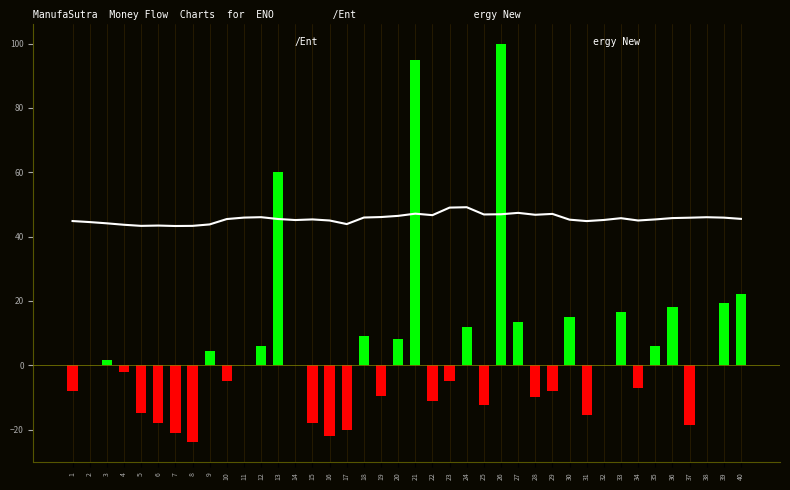

Rank the categories by value from highest to lowest.

26, 21, 13, 40, 39, 36, 33, 30, 27, 24, 18, 20, 12, 35, 9, 3, 2, 11, 14, 32, 38, 4, 10, 23, 34, 1, 29, 19, 28, 22, 25, 5, 31, 6, 15, 37, 17, 7, 16, 8